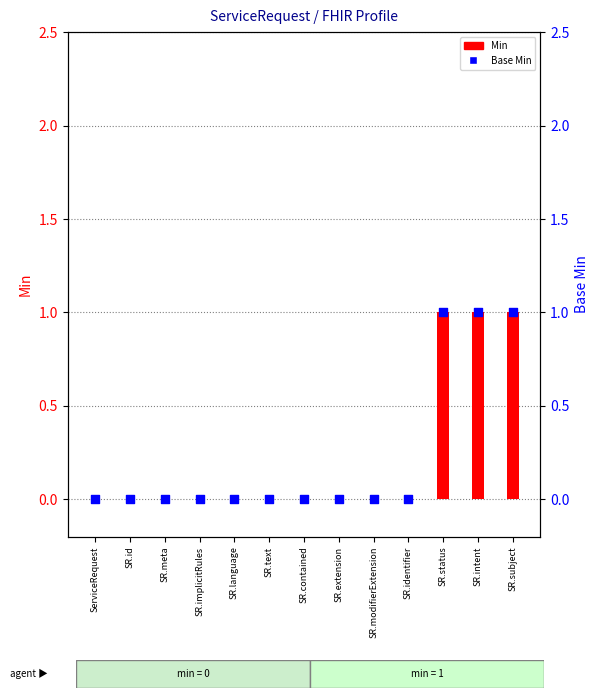

Is the value of Base Min at SR.contained greater than the value of Min at SR.implicitRules?

No